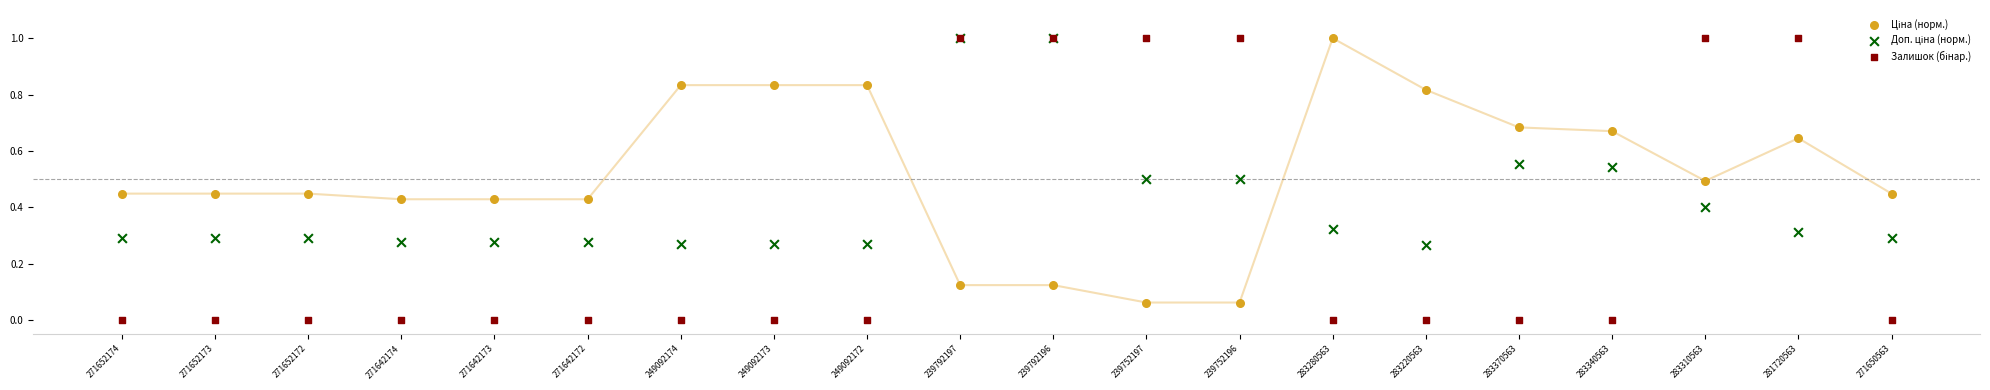

Which series reaches the minimum Y coordinate?

Залишок (бінар.)